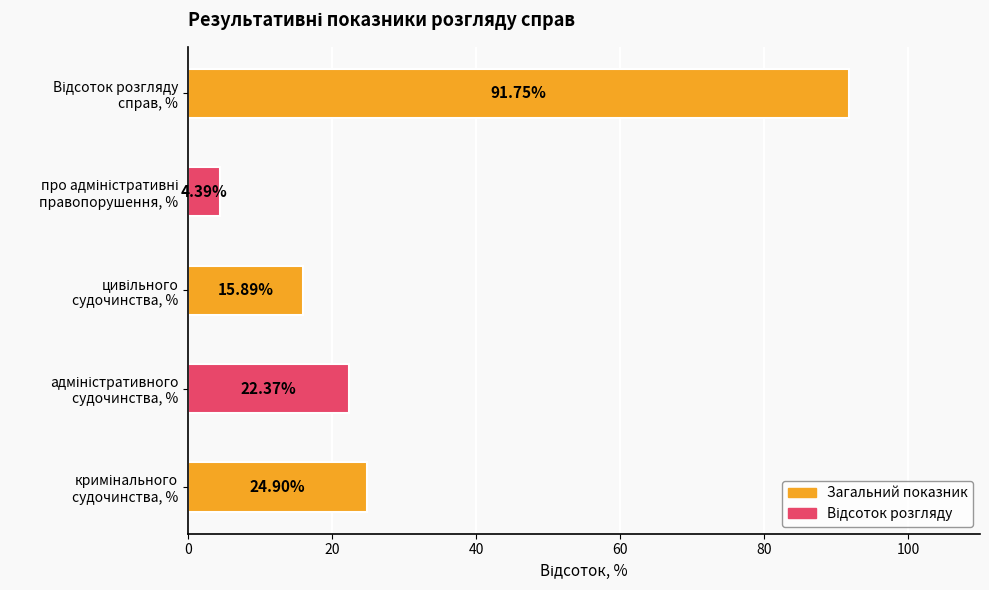

What is the difference between the maximum and second lowest values?

75.9